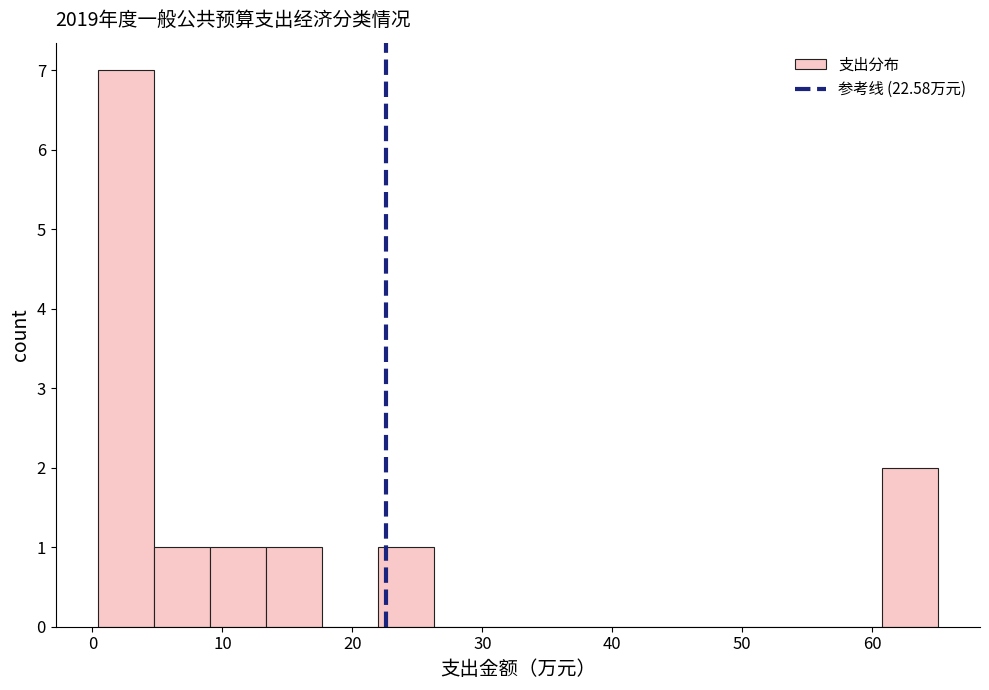

Which range on the x-axis has the tallest bar?

0 to 5